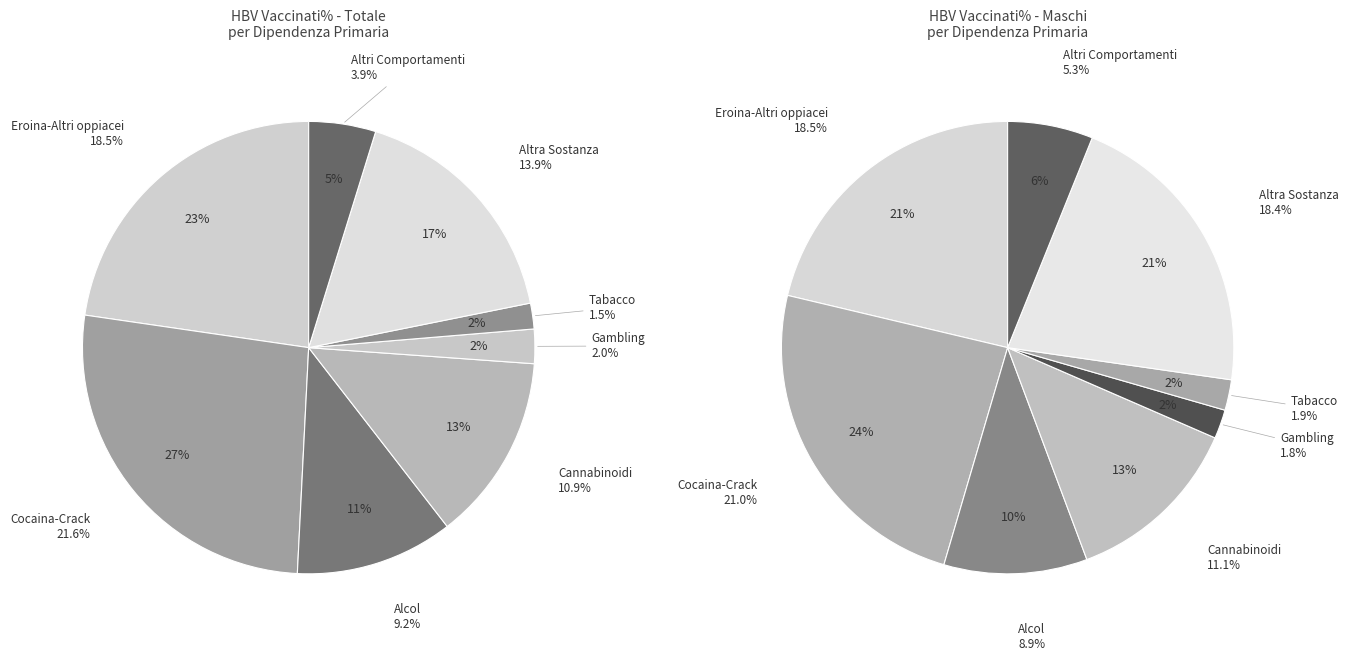

Which category has the biggest portion of the pie?

Cocaina-Crack